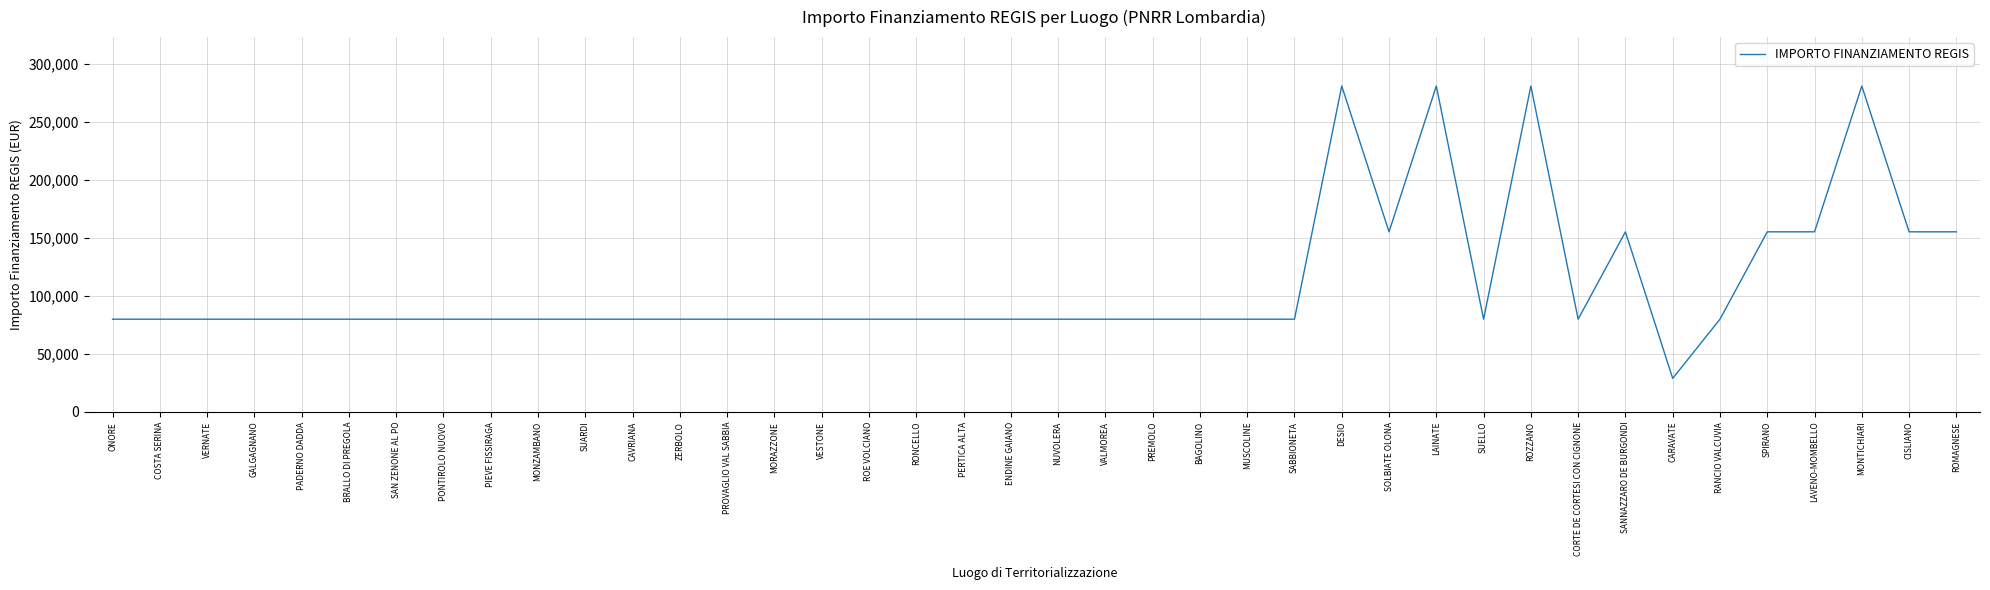

What is the difference between the maximum and minimum values?

252030